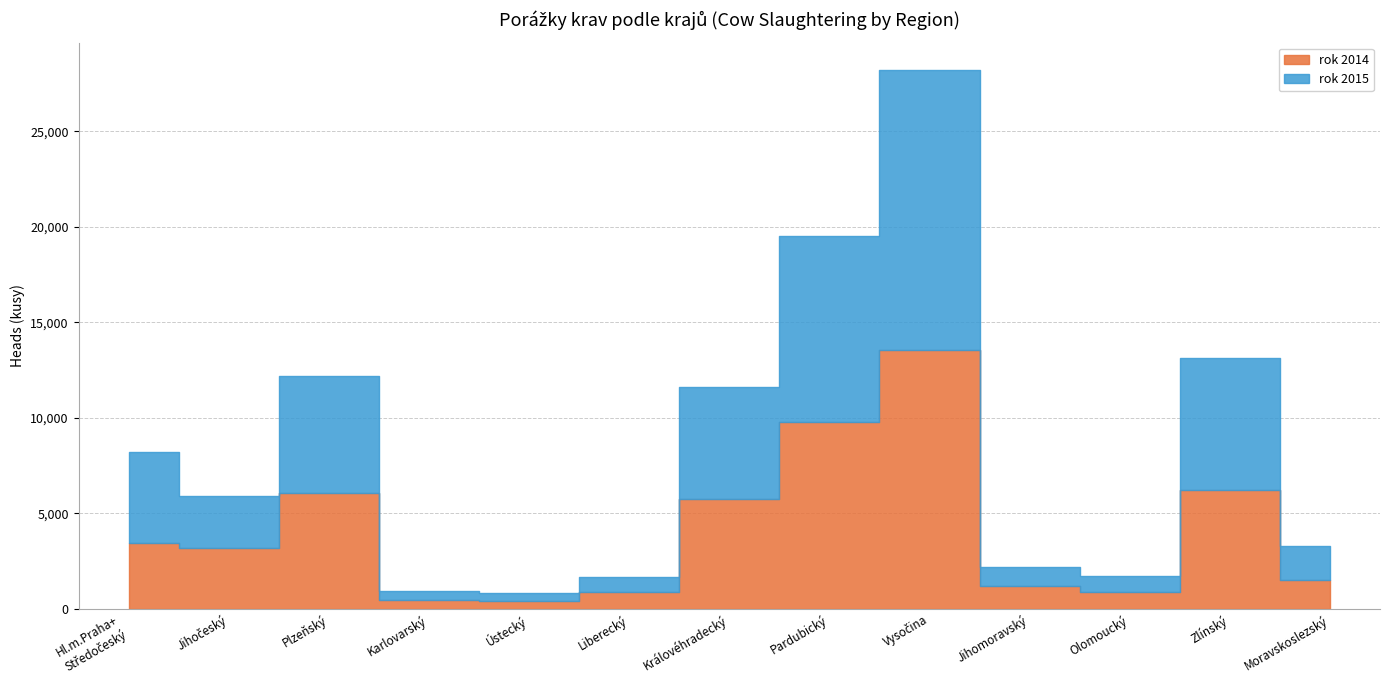

What is the label of the 6th point from the left?

Liberecký